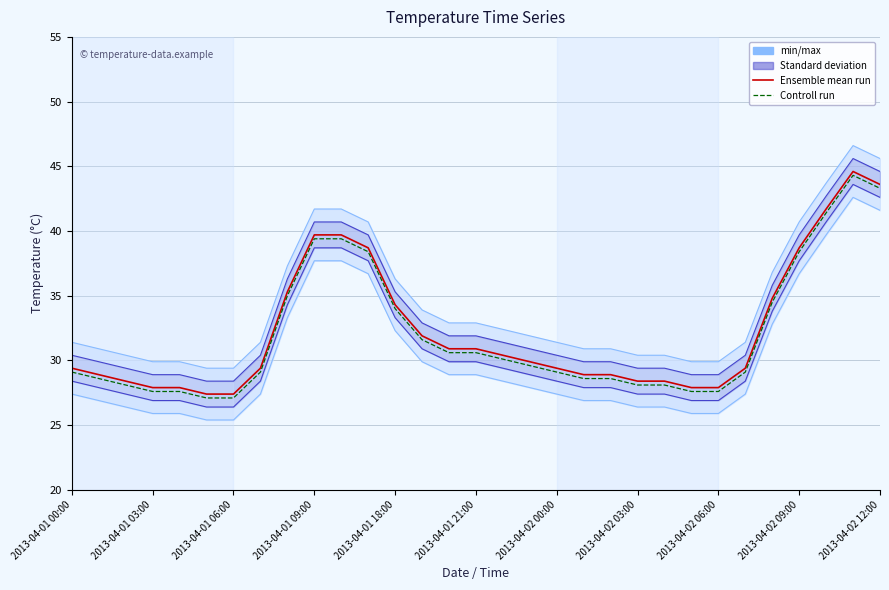

What is the difference between the maximum and minimum values in the Controll run series?

17.2